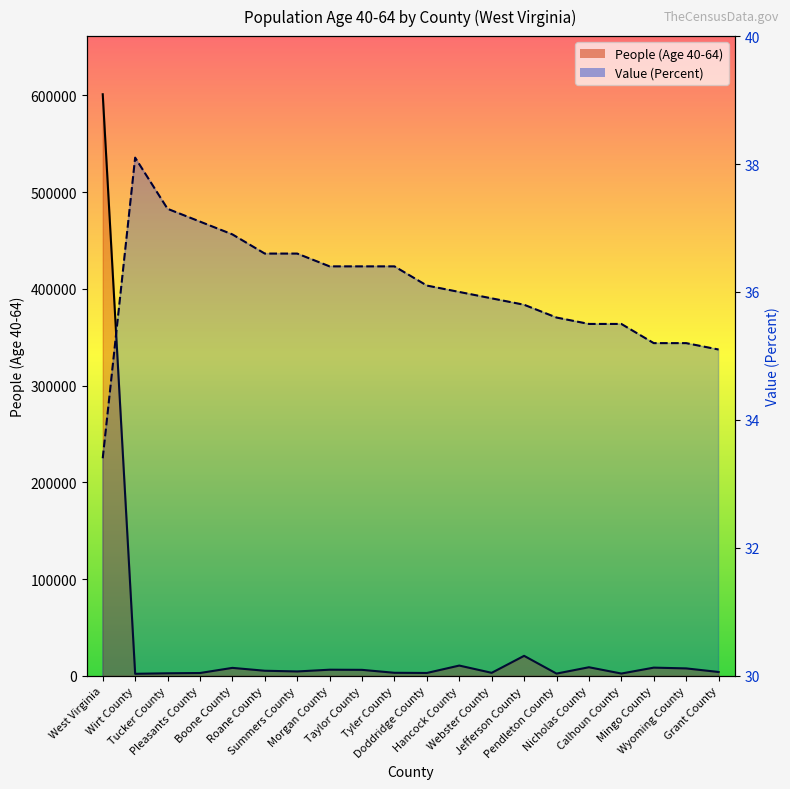

At which label is Value (Percent) closest to 35?

Grant County